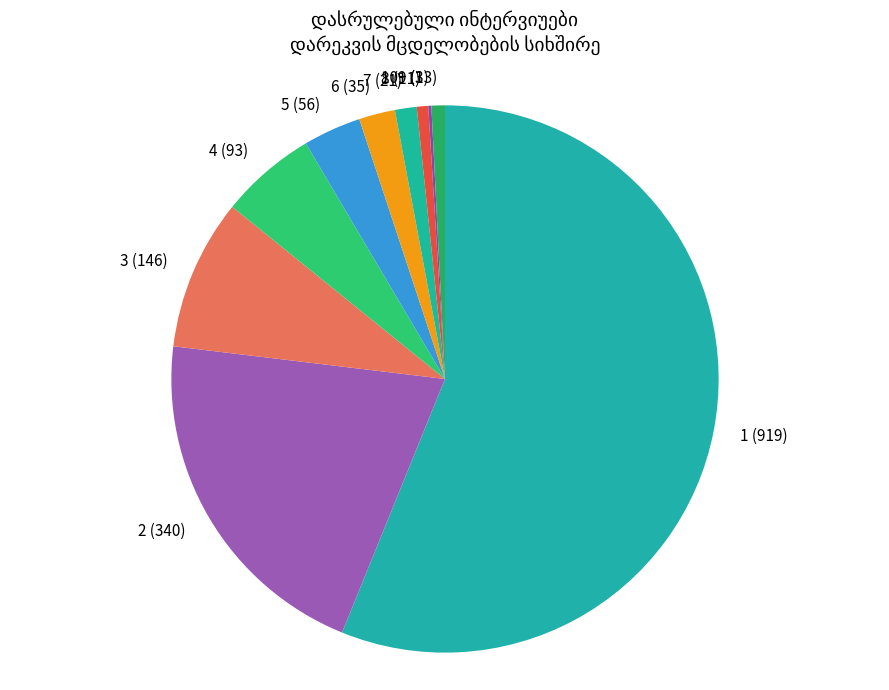

What is the ratio of the value at 2 to the value at 3?

2.3